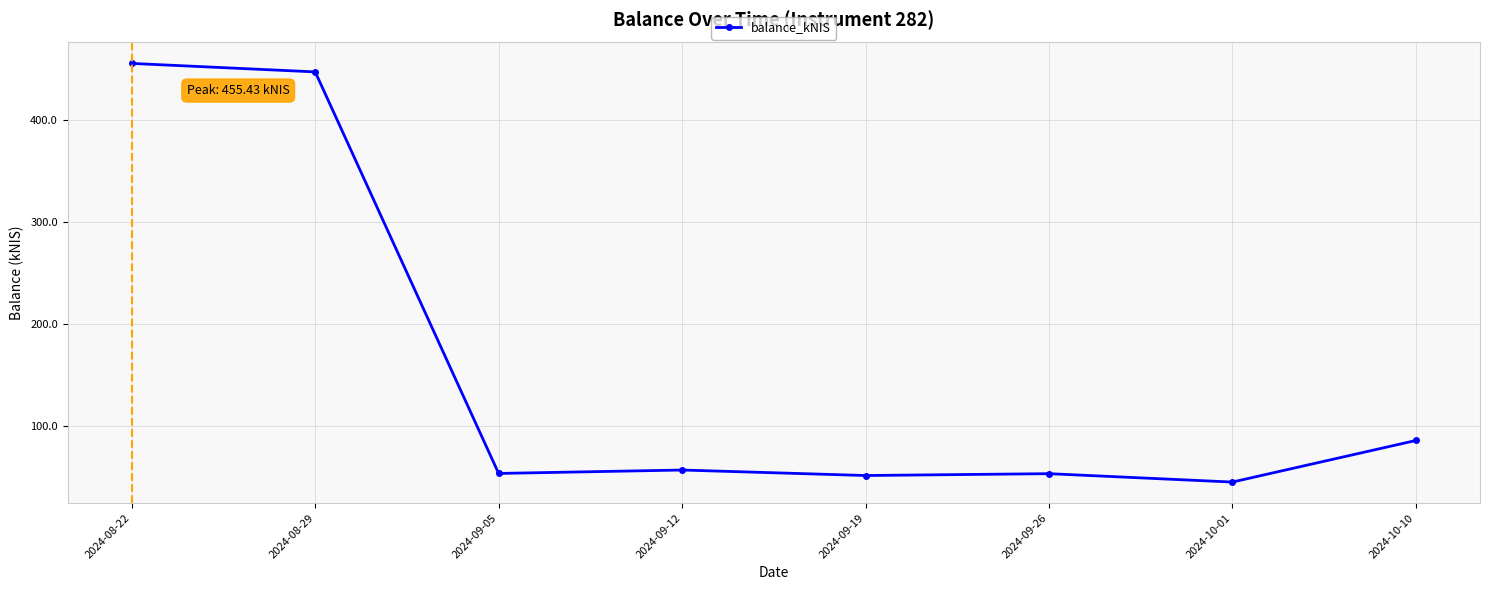

Which category has the highest value across all series?

2024-08-22